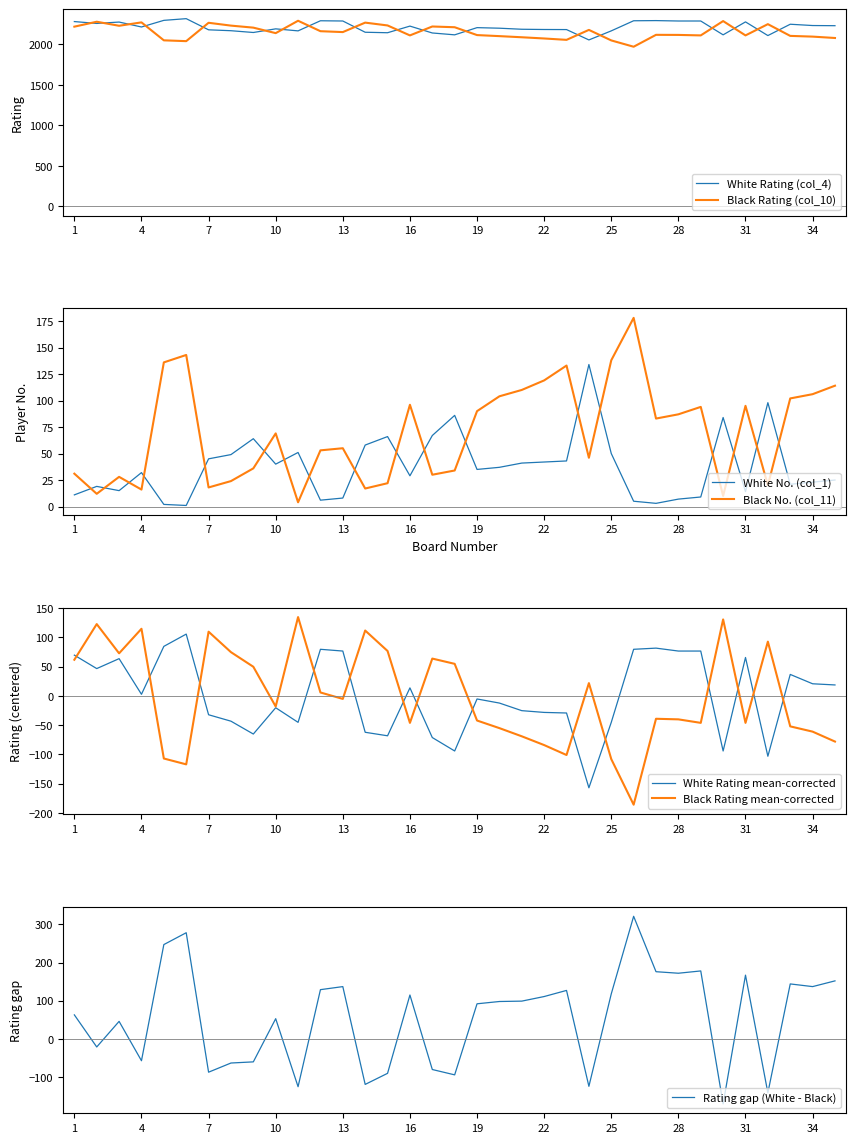

Read the White Rating (col_4) value at 34.

2234